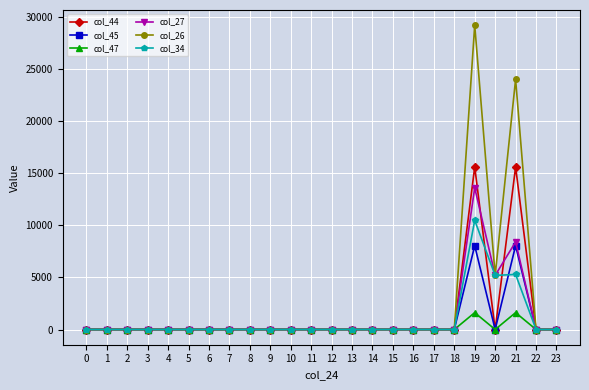

List the series in order of their peak value, lowest first.

col_47, col_45, col_34, col_27, col_44, col_26